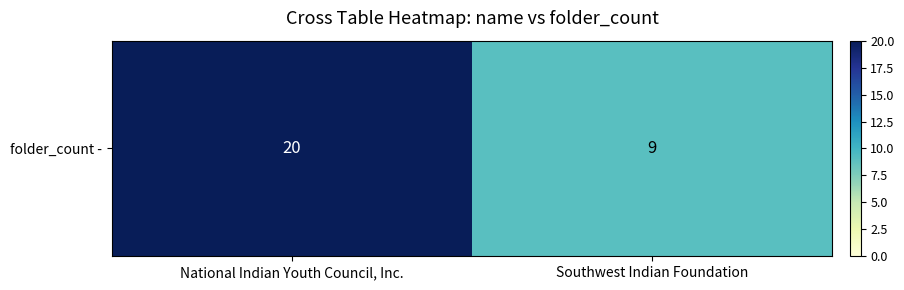

What is the approximate value at Southwest Indian Foundation, to the nearest 5?

10